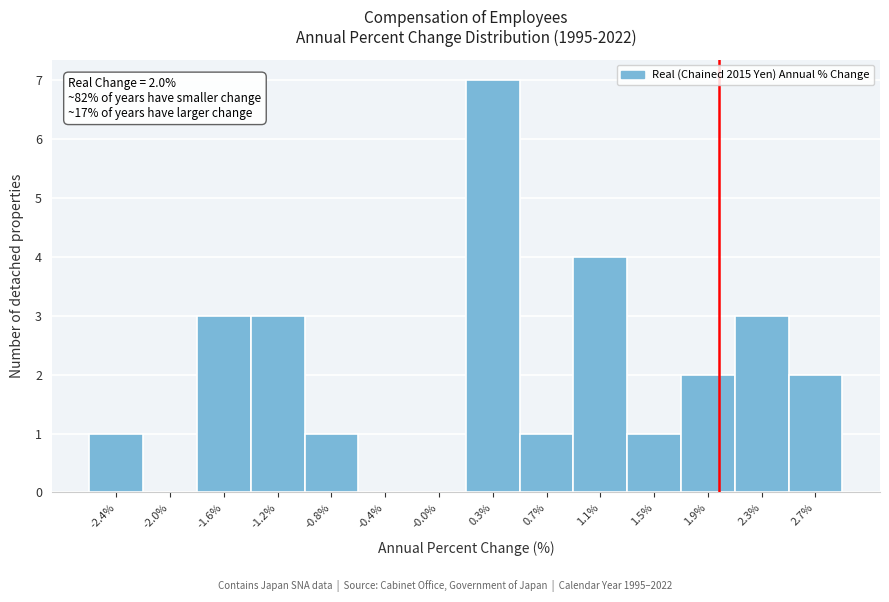

Over which range of the x-axis is the bar tallest?

0.15 to 0.55